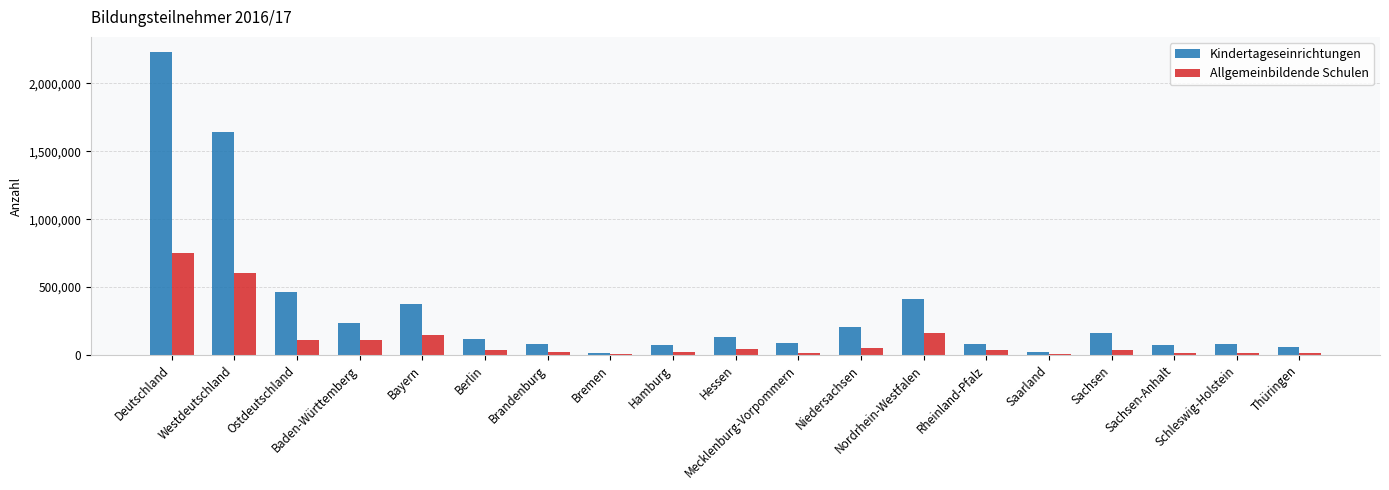

Which series has the largest total across all categories?

Kindertageseinrichtungen